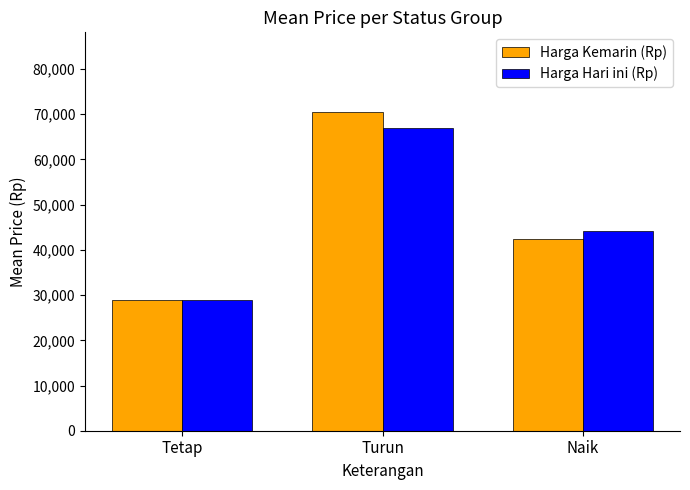

At which category is the sum across all series the highest?

Turun